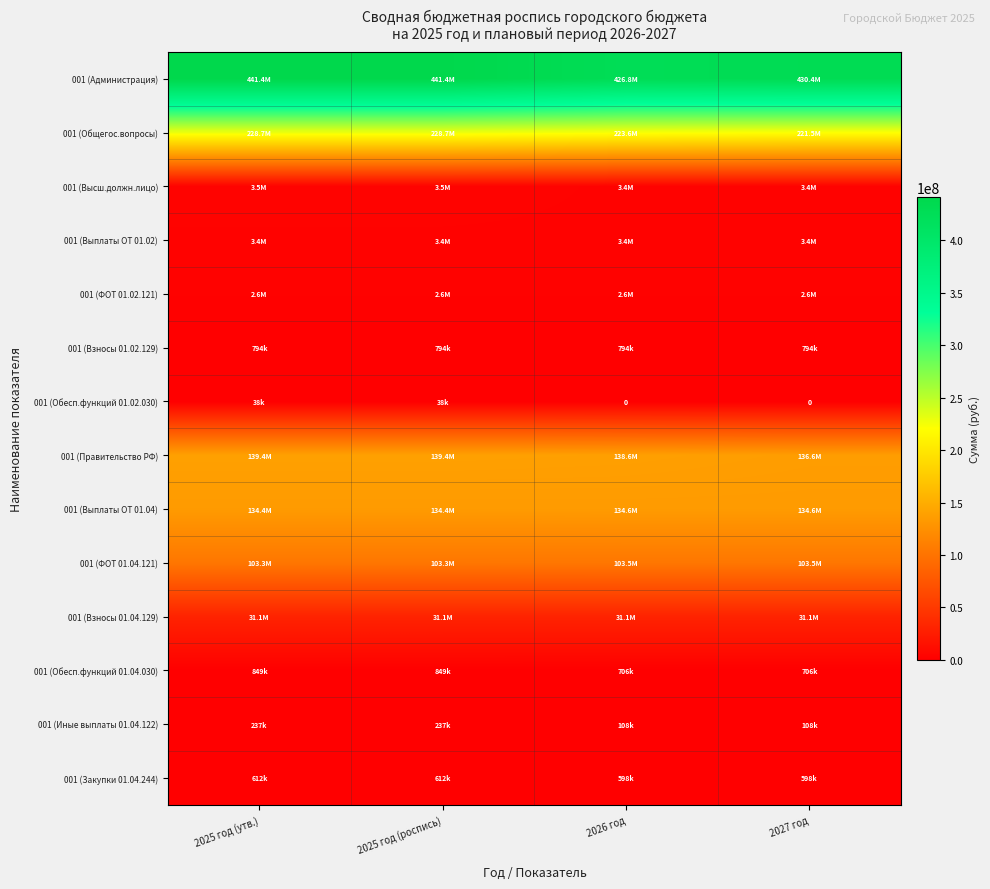

What is the difference between the highest and lowest values at 2026 год?

426822192.0